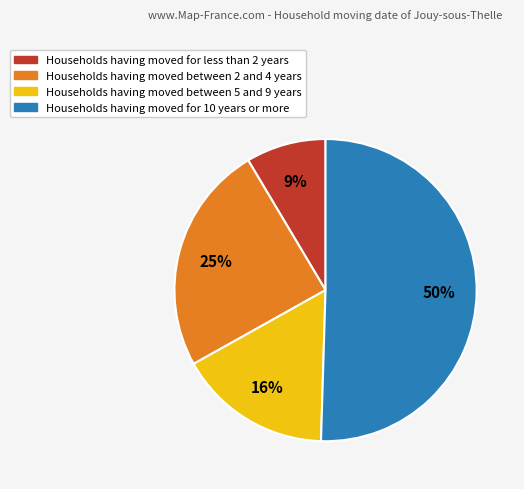

To the nearest percent, what is the average slice percentage?

25%